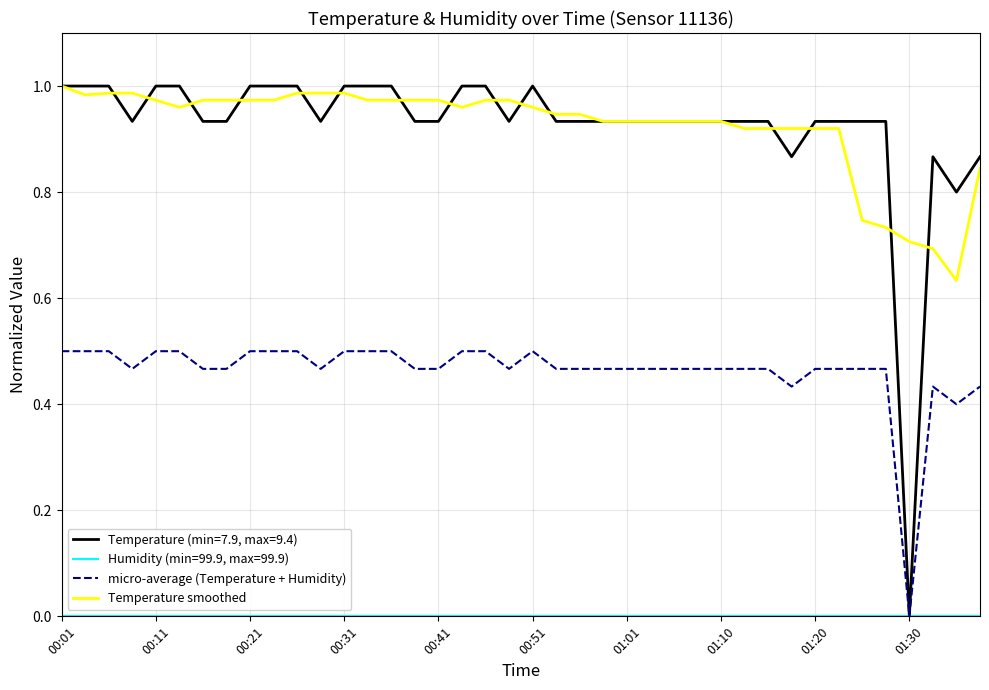

True or false: Temperature smoothed and micro-average (Temperature + Humidity) intersect in this chart.

False